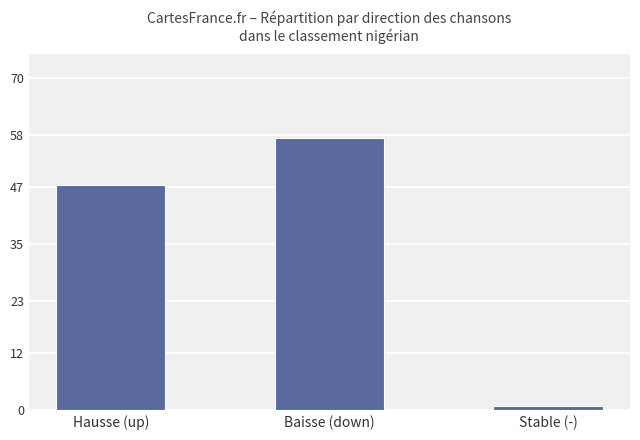

How many series are shown in this chart?

1